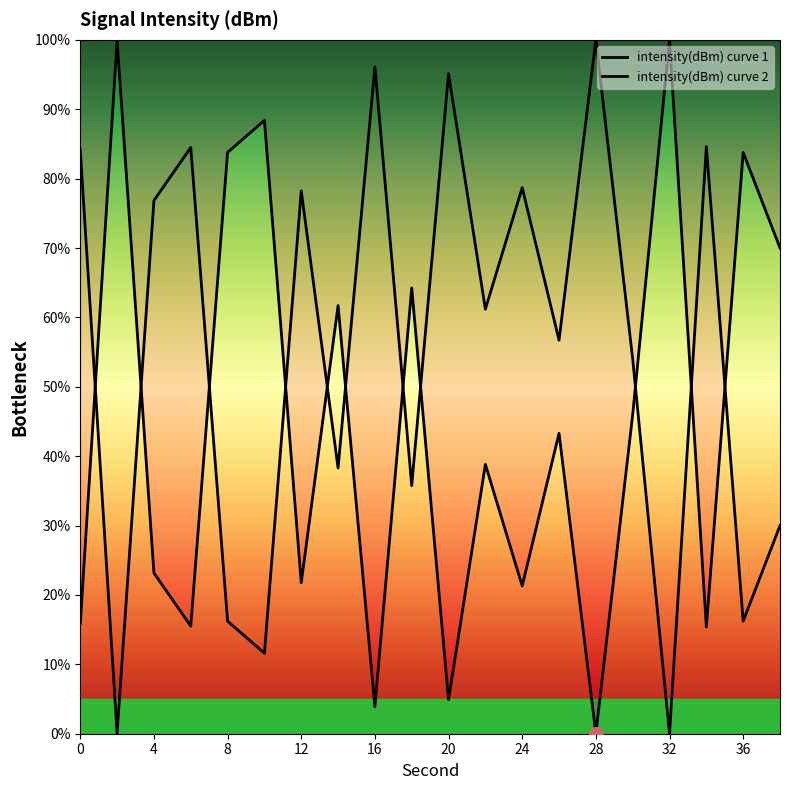

Which category has the highest value across all series?

32